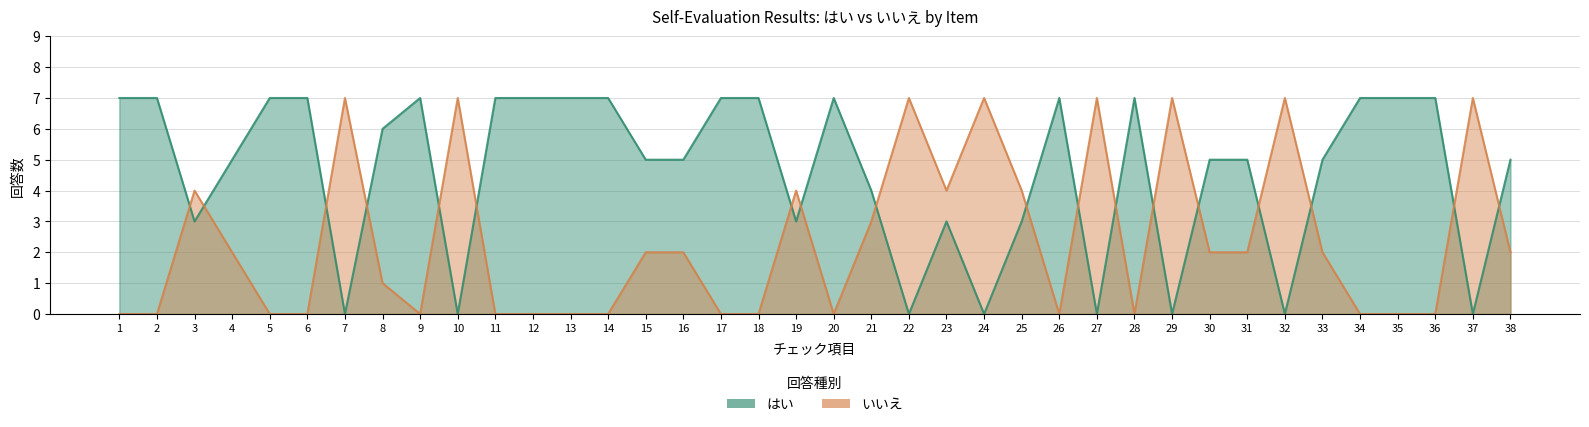

Reading right to left, extract all data points from this chart.

はい: 38=5	37=0	36=7	35=7	34=7	33=5	32=0	31=5	30=5	29=0	28=7	27=0	26=7	25=3	24=0	23=3	22=0	21=4	20=7	19=3	18=7	17=7	16=5	15=5	14=7	13=7	12=7	11=7	10=0	9=7	8=6	7=0	6=7	5=7	4=5	3=3	2=7	1=7
いいえ: 38=2	37=7	36=0	35=0	34=0	33=2	32=7	31=2	30=2	29=7	28=0	27=7	26=0	25=4	24=7	23=4	22=7	21=3	20=0	19=4	18=0	17=0	16=2	15=2	14=0	13=0	12=0	11=0	10=7	9=0	8=1	7=7	6=0	5=0	4=2	3=4	2=0	1=0